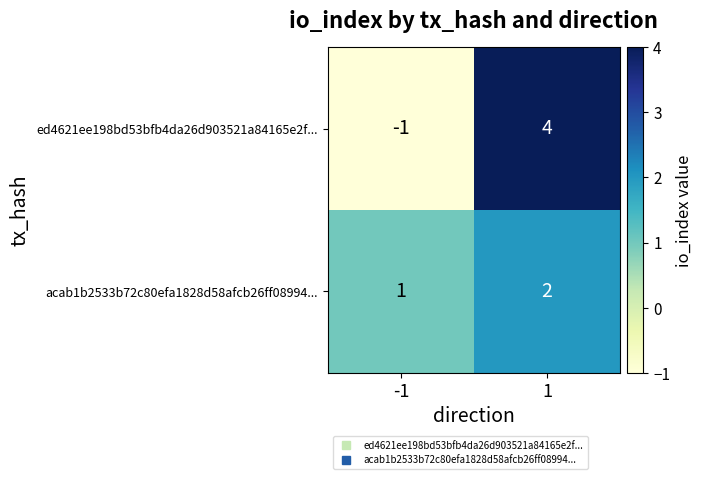

How many values in the acab1b2533b72c80efa1828d58afcb26ff08994... series are below 2?

1